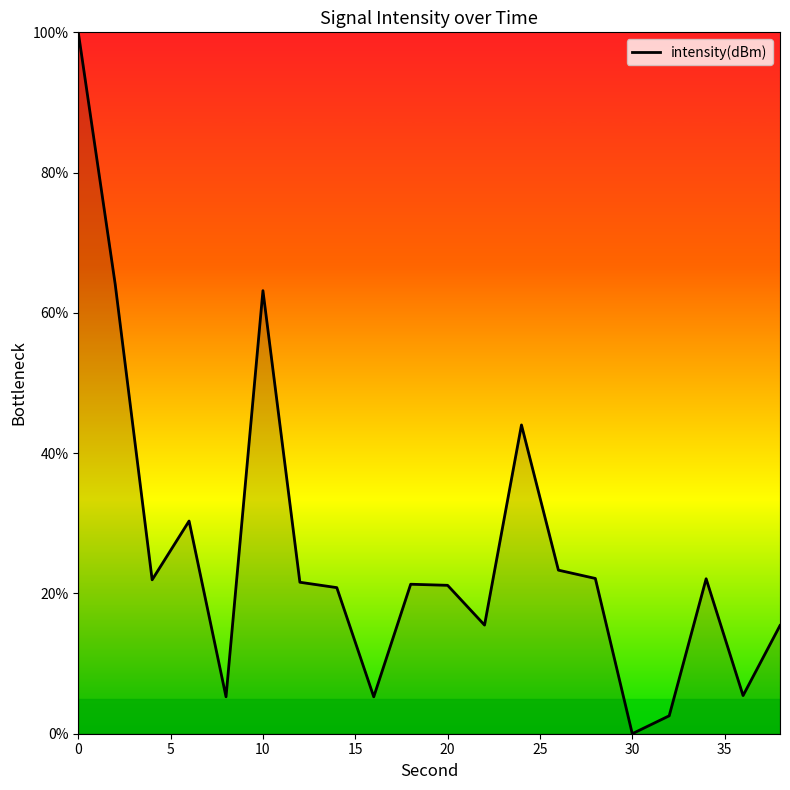

What is the difference between the maximum and minimum values?

100.0